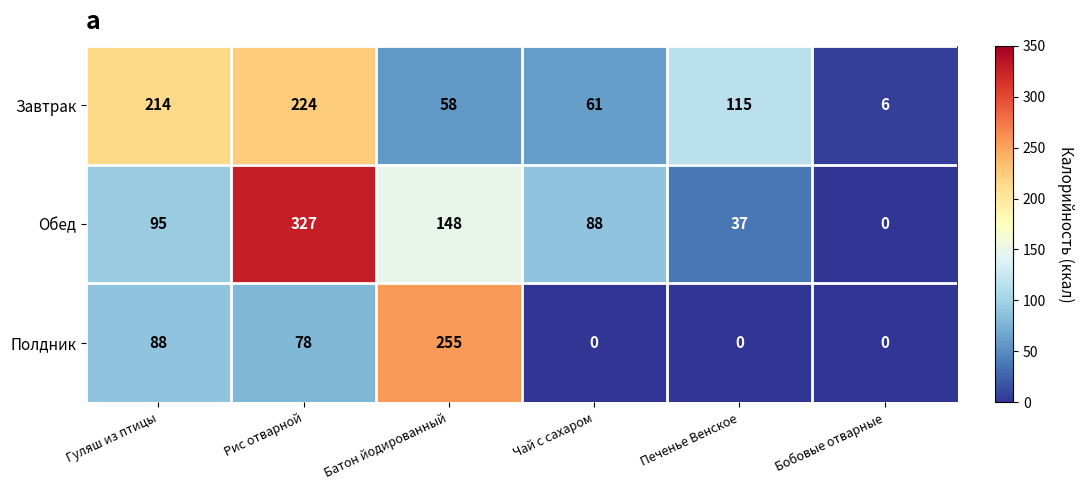

What is the difference between the second highest and minimum values in the Завтрак series?

208